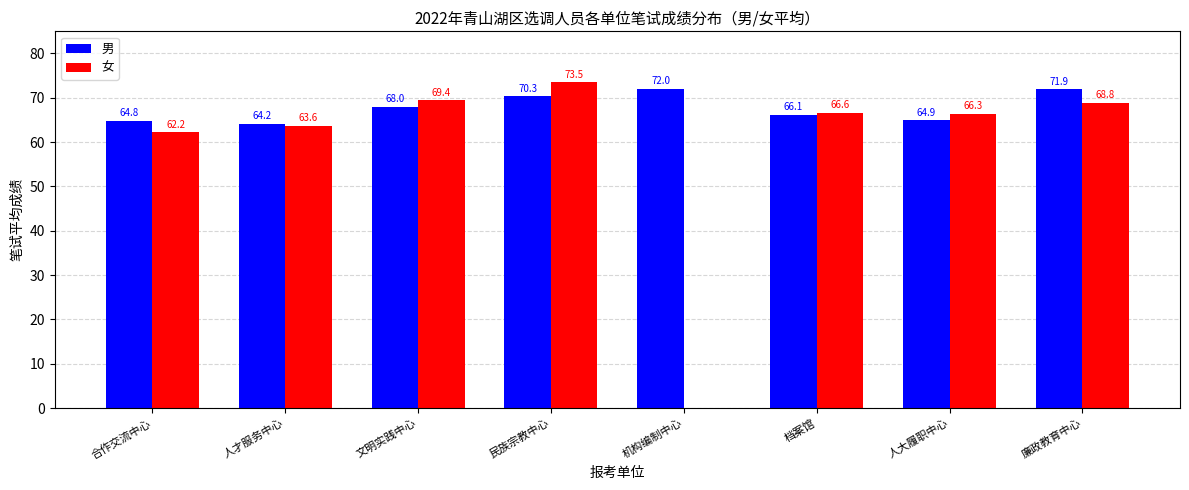

At which label does 女 first exceed 66?

文明实践中心